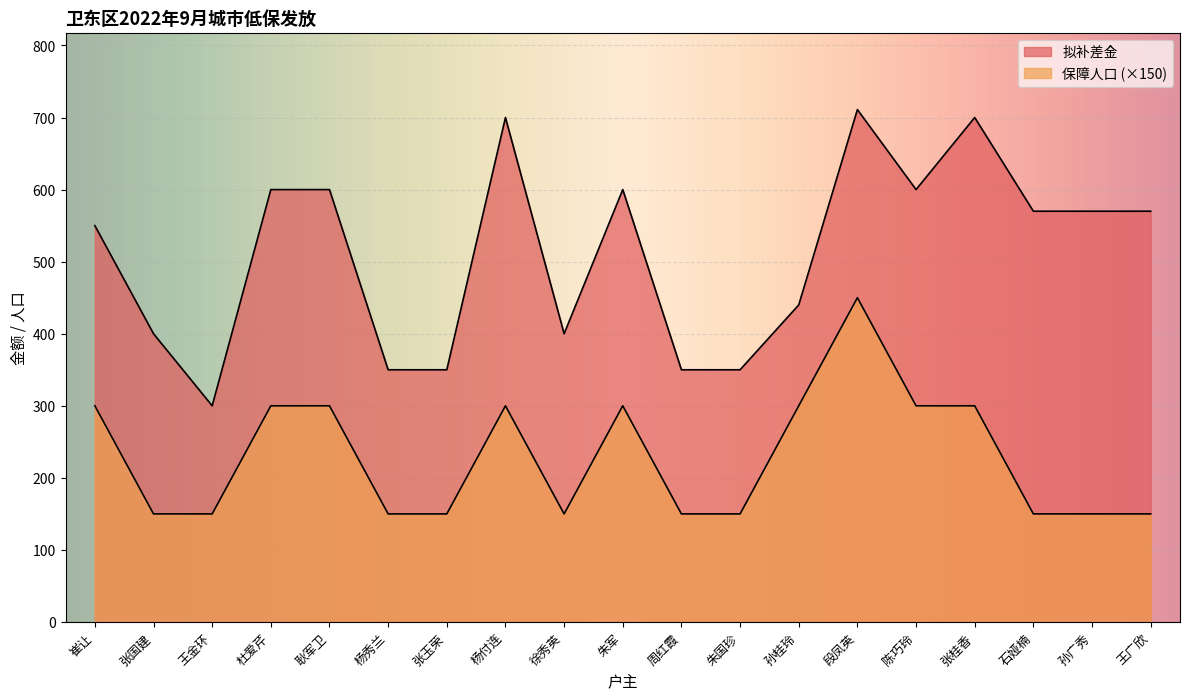

Is the value of 拟补差金 at 张玉荣 greater than the value of 保障人口 at 石娅楠?

Yes